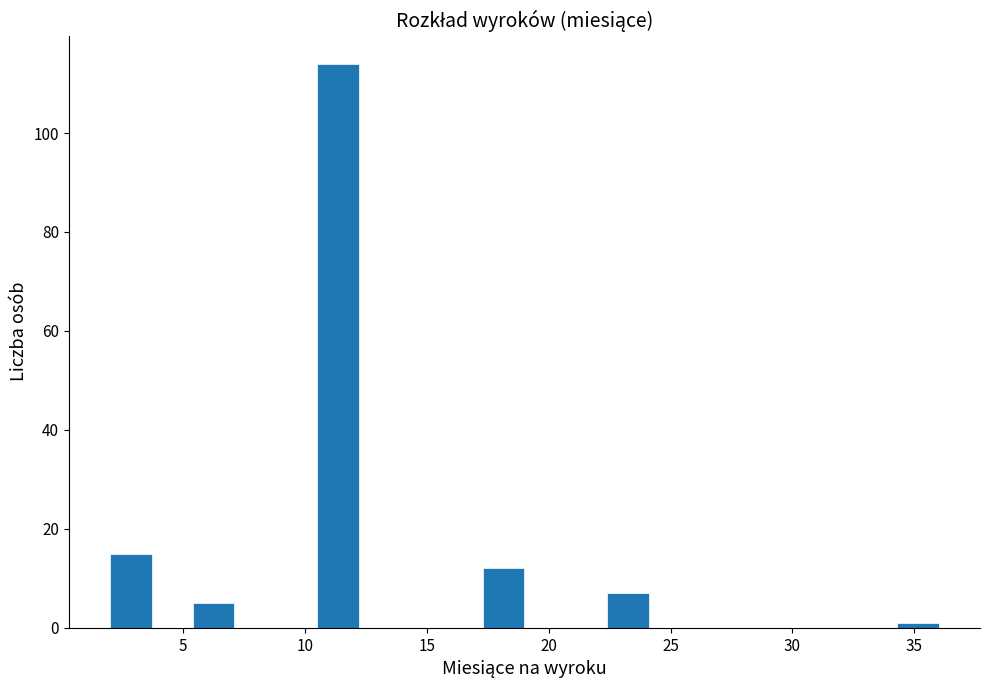

Around what value on the x-axis is the tallest bar? Give the approximate position of its centre, as read against the axis.

11.5